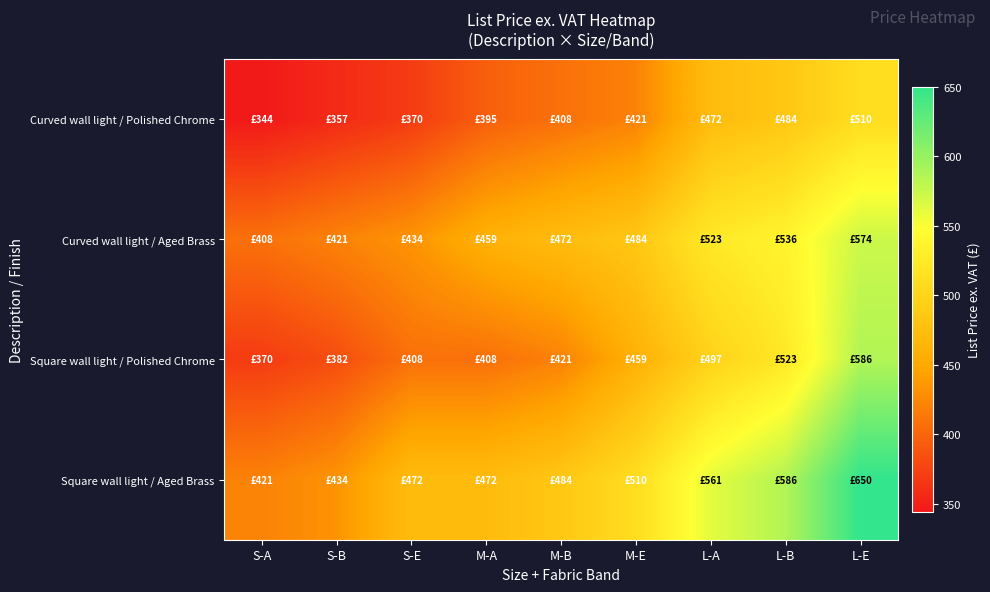

What is the spread (max minus min) of values at L-A?

89.2